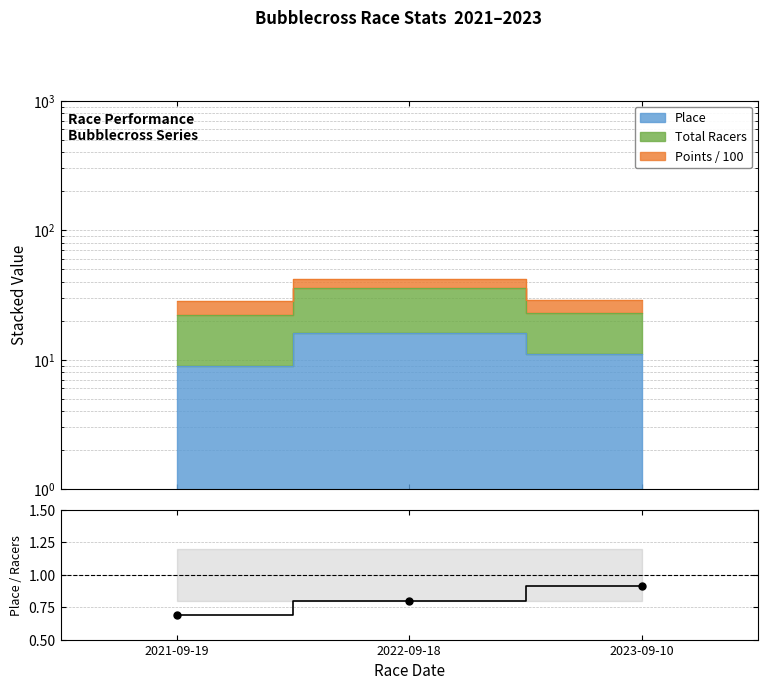

Between 2021-09-19 and 2022-09-18, which is larger?

2022-09-18